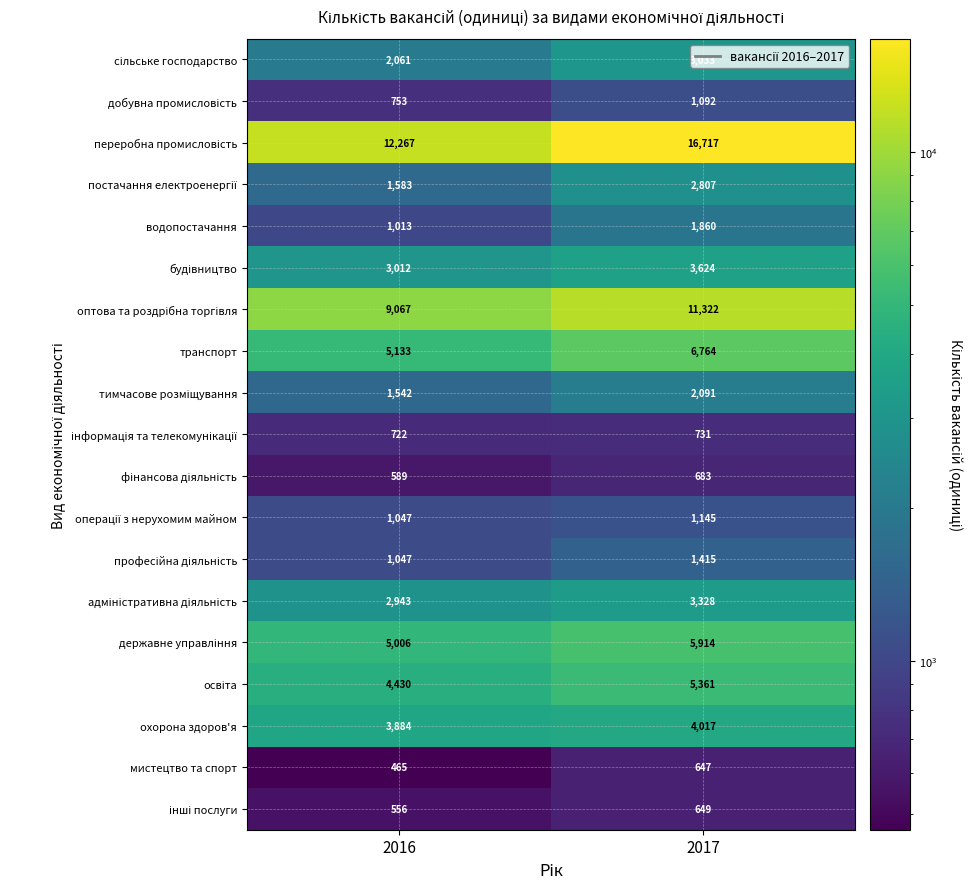

Where is мистецтво та спорт nearest to the value 556?

2016